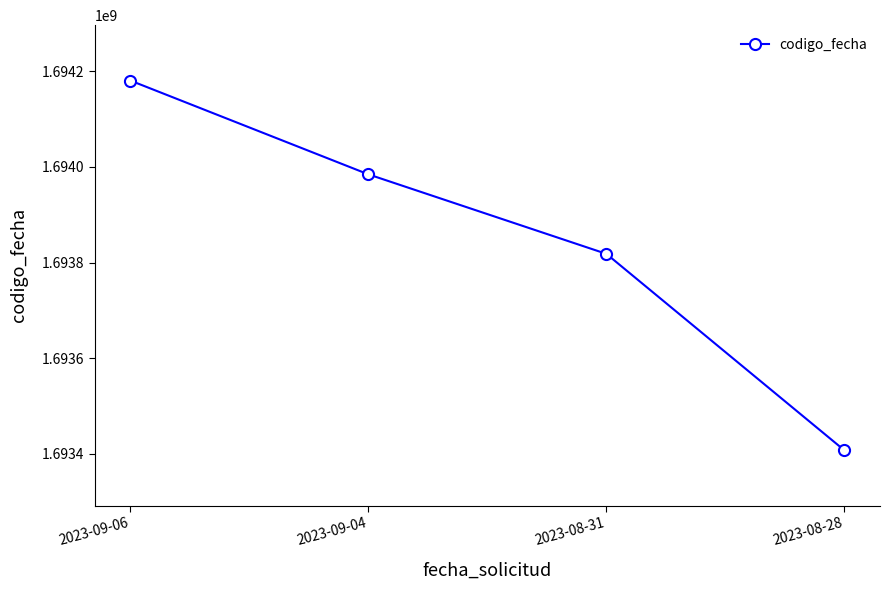

What is the minimum value shown in the chart?

1693407574